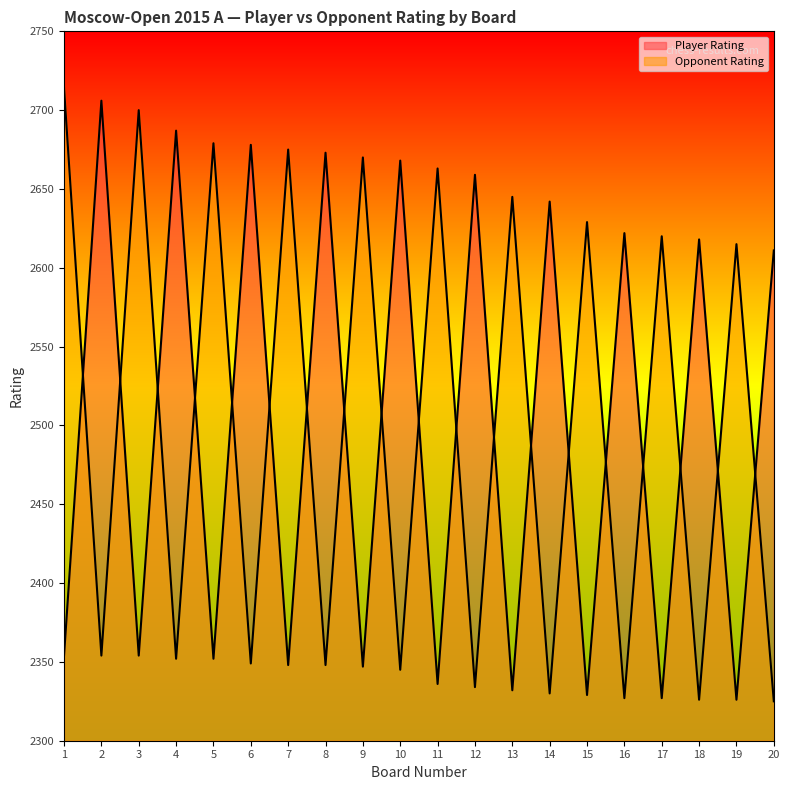

Rank the series by their maximum value, from highest to lowest.

Opponent Rating, Player Rating